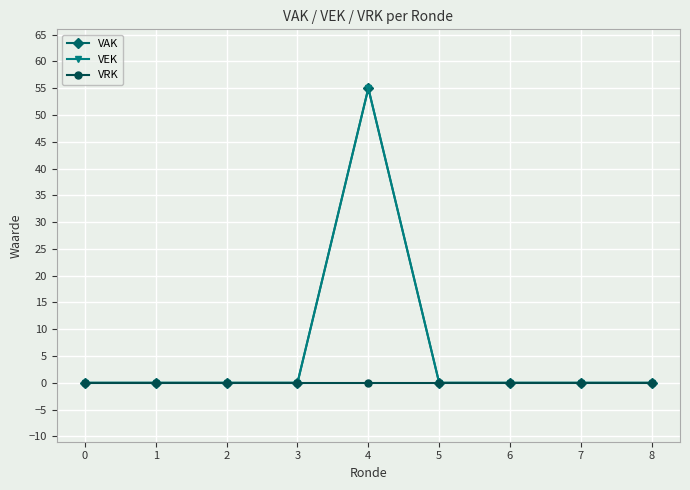

The VEK series shows 0 at 1. True or false?

True